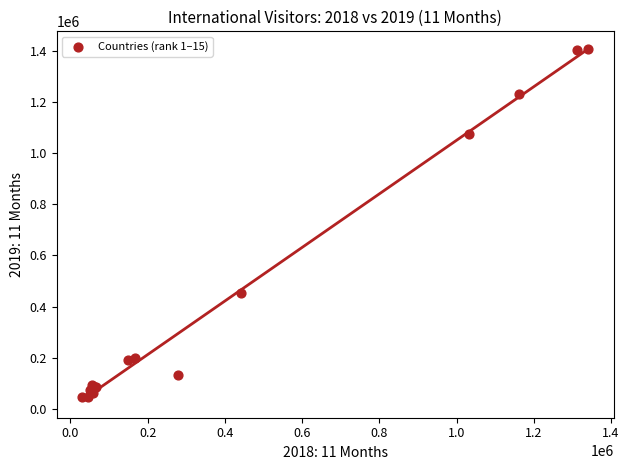

What Y value in the scatter plot is closest to 725768?

453337